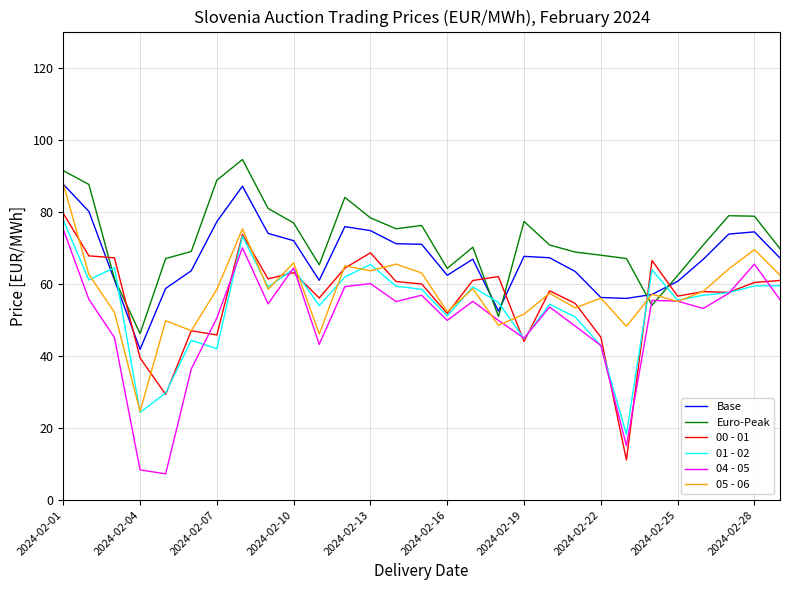

What is the maximum value shown in the chart?

94.5